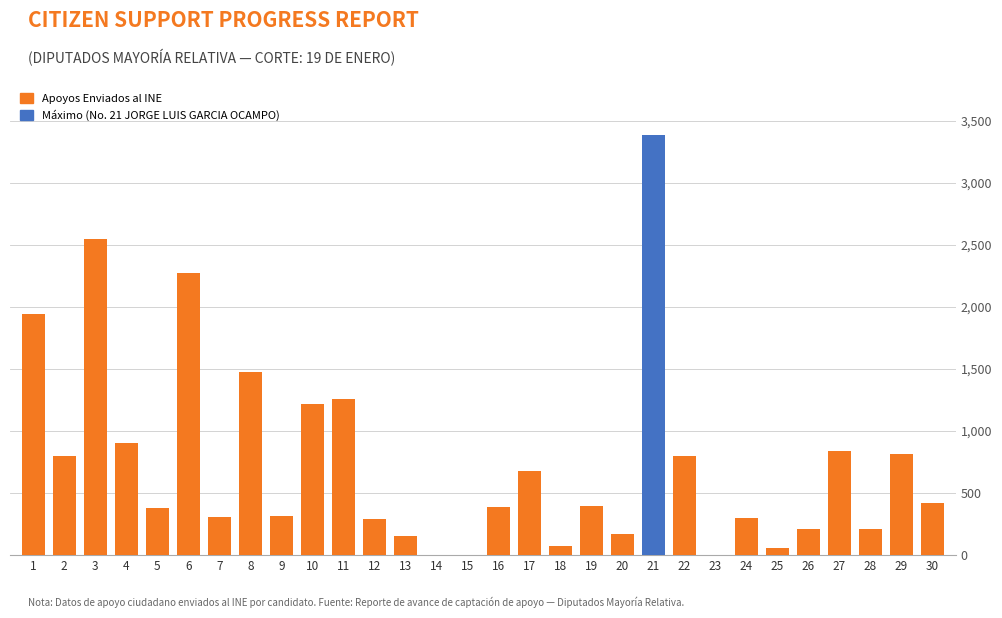

Are the bars horizontal?

No